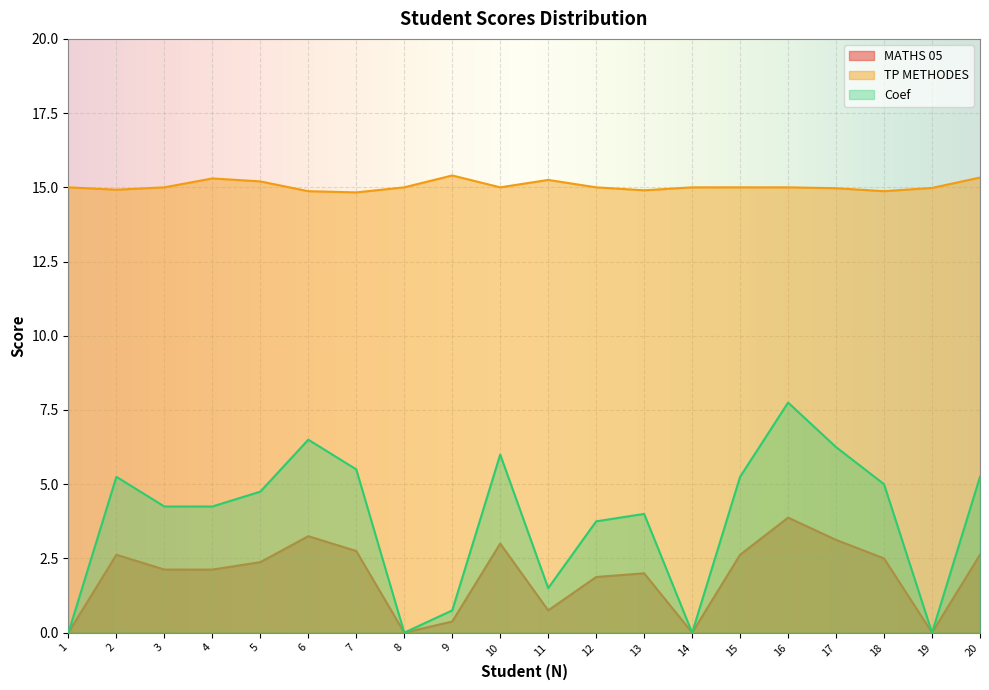

Reading left to right, what are all the values shown in this chart?

MATHS 05: 0.0	2.6	2.1	2.1	2.4	3.2	2.8	0.0	0.4	3.0	0.8	1.9	2.0	0.0	2.6	3.9	3.1	2.5	0.0	2.6
TP METHODES: 15.0	14.9	15.0	15.3	15.2	14.9	14.8	15.0	15.4	15.0	15.2	15.0	14.9	15.0	15.0	15.0	15.0	14.9	15.0	15.3
Coef: 0.0	5.2	4.2	4.2	4.8	6.5	5.5	0.0	0.8	6.0	1.5	3.8	4.0	0.0	5.2	7.8	6.2	5.0	0.0	5.2